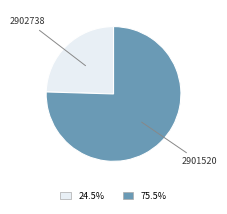

What is the ratio of the value at 2902738 to the value at 2901520?

0.3